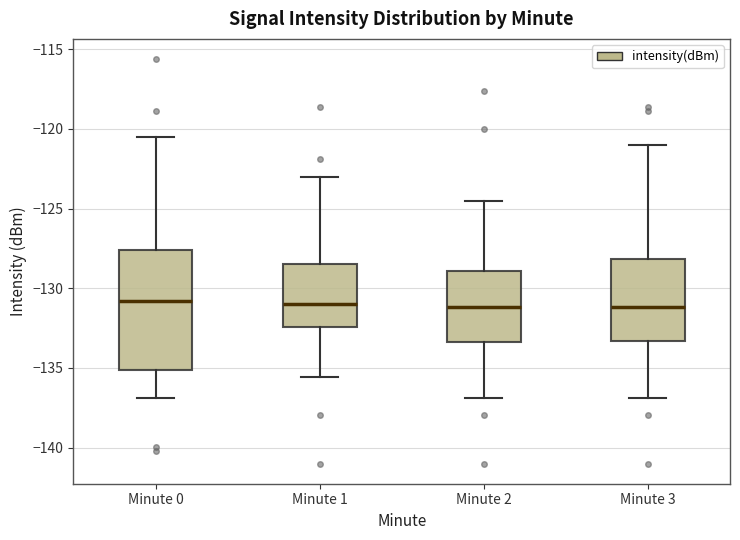

Reading left to right, transcribe this box plot: for each box, give where its median line is, the range the box spans, and where its two whiskers end, as read against the y-axis. The values are not printed on the chart, so give them approximately, as read against the axis.

Minute 0: median -131.0, box -135.0 to -127.5, whiskers -137.0 to -120.5
Minute 1: median -131.0, box -132.5 to -128.5, whiskers -135.5 to -123.0
Minute 2: median -131.0, box -133.5 to -129.0, whiskers -137.0 to -124.5
Minute 3: median -131.0, box -133.5 to -128.0, whiskers -137.0 to -121.0